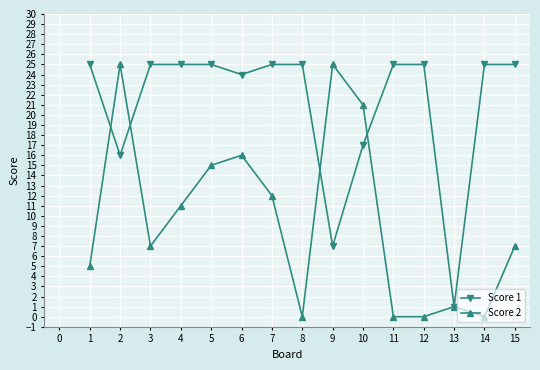

The value of Score 1 at 10 is 22. True or false?

False